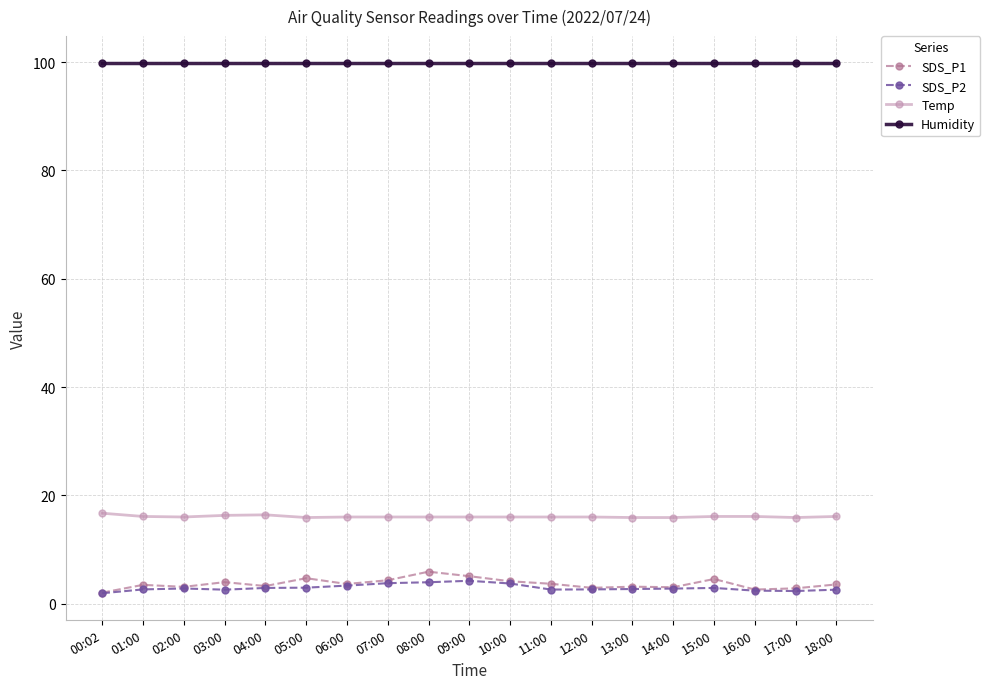

Which series has the widest spread of values?

SDS_P1